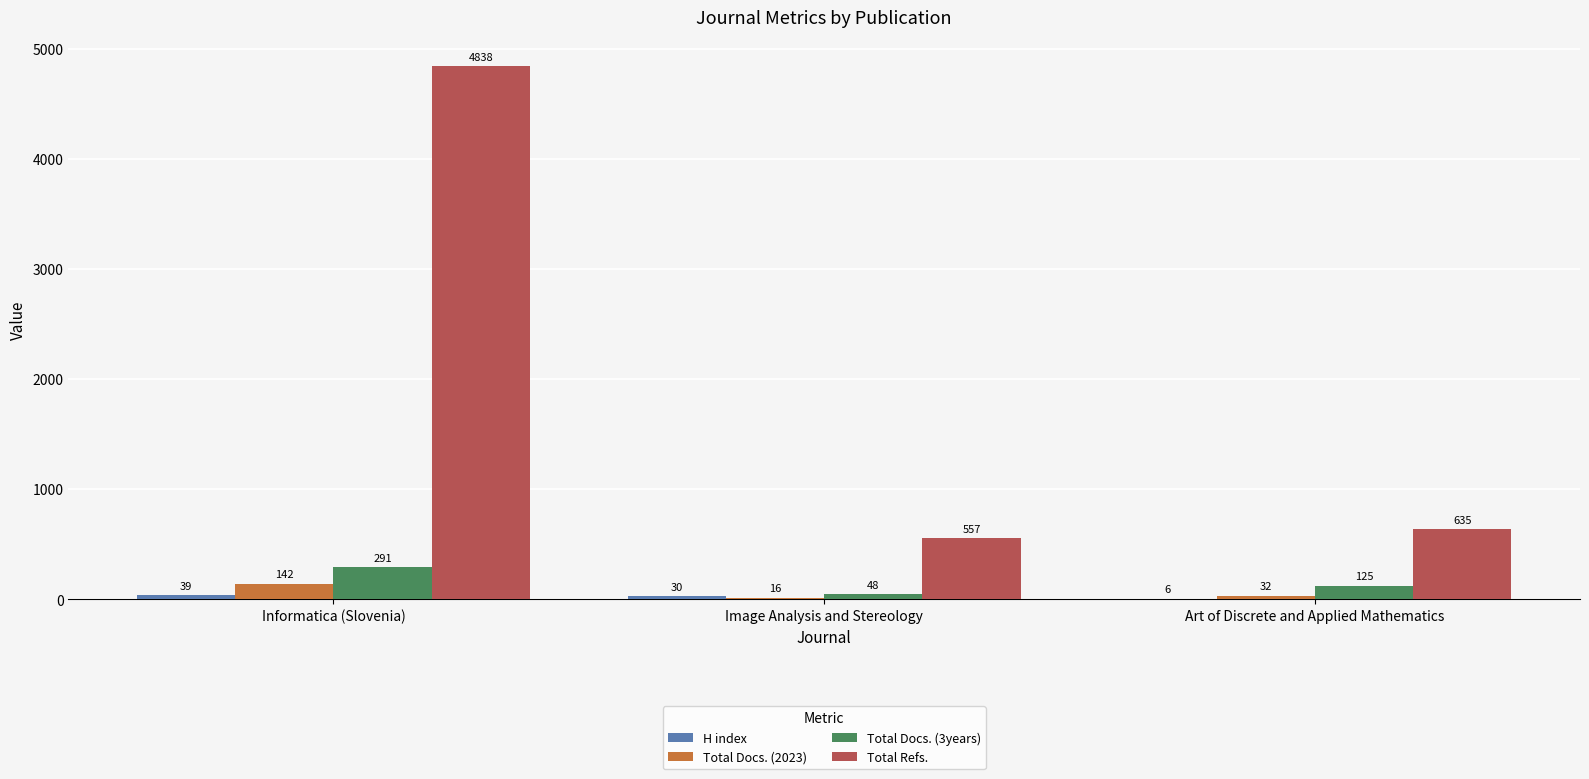

What is the greatest value displayed?

4838